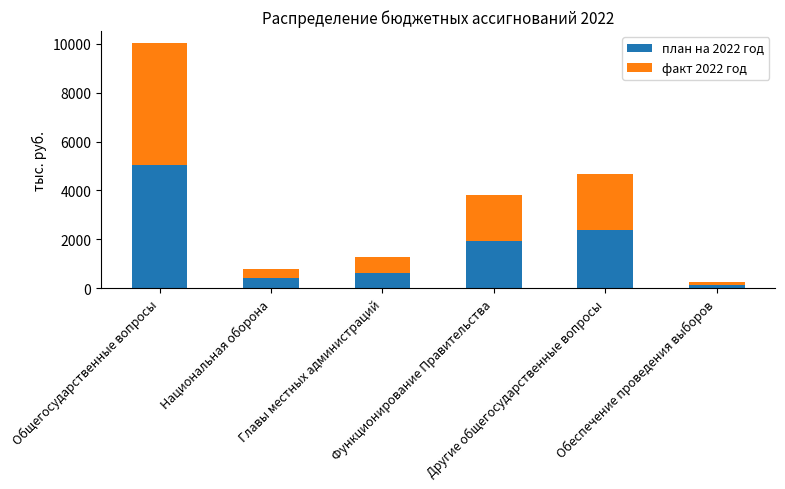

What is the average value of the план на 2022 год series?

1753.2